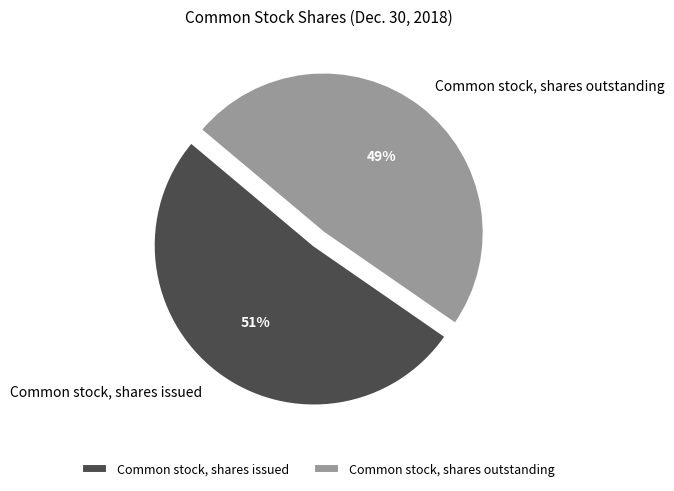

Does Common stock, shares issued account for over 50% of the chart?

Yes